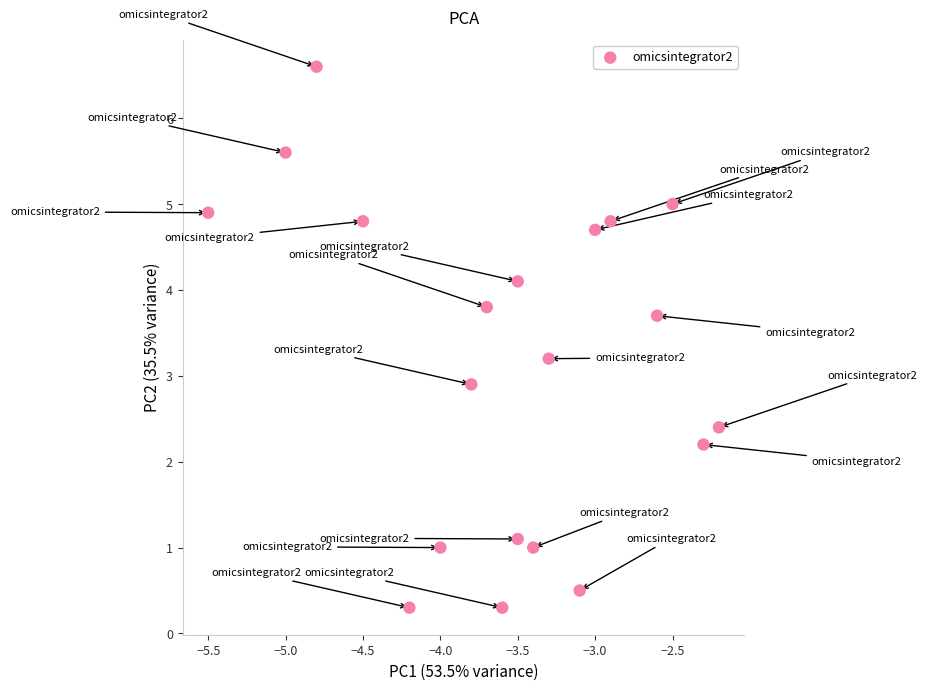

What is the range of X values (max minus min)?

3.3